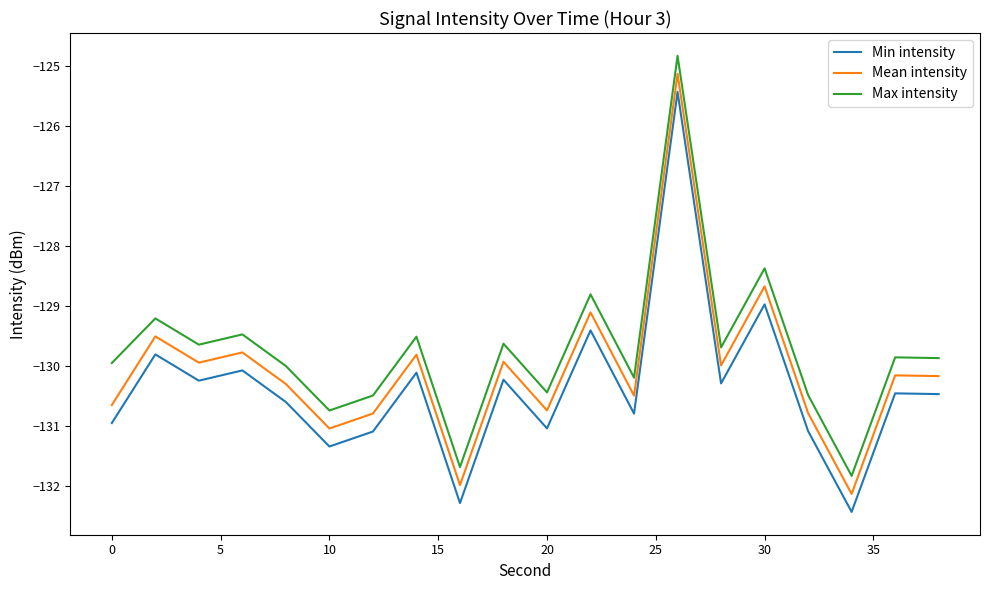

True or false: Min intensity and Mean intensity intersect in this chart.

False